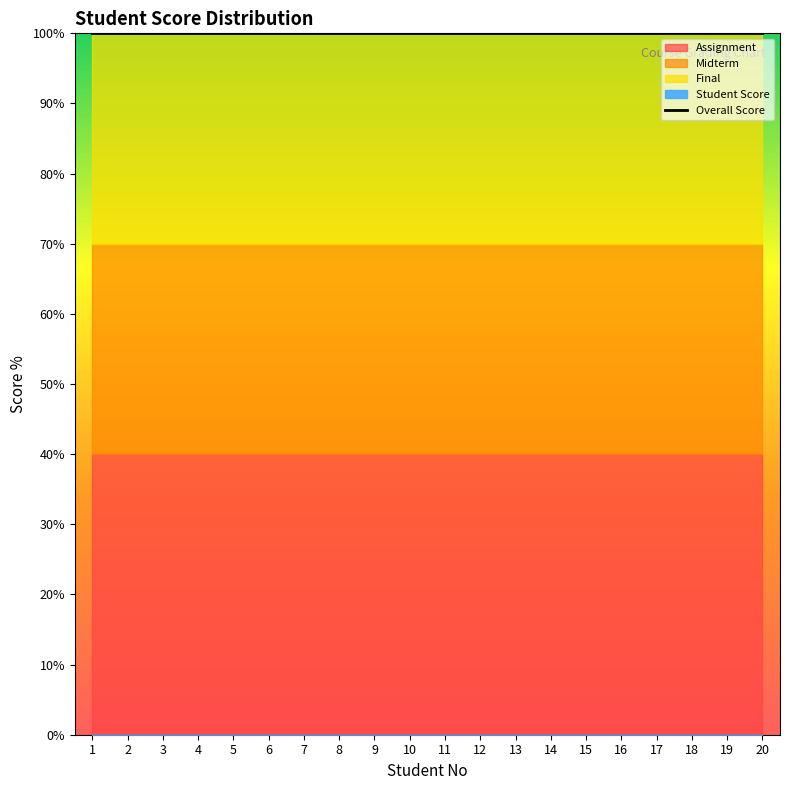

True or false: Assignment and Student Score cross at least once.

False